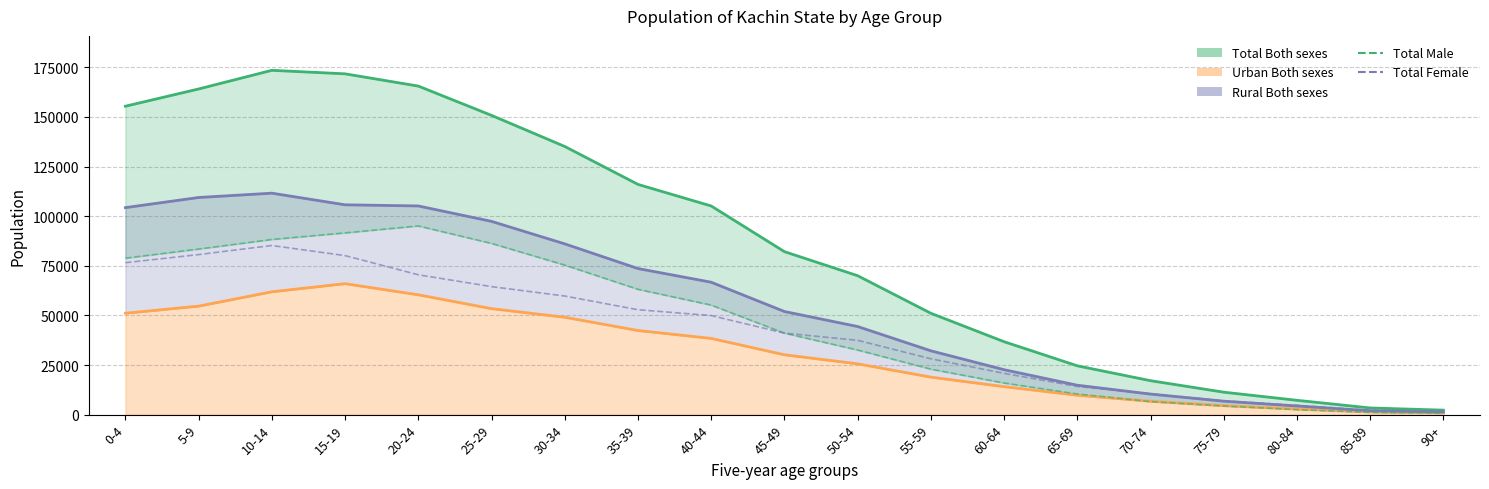

Count the number of categories in the chart.

19